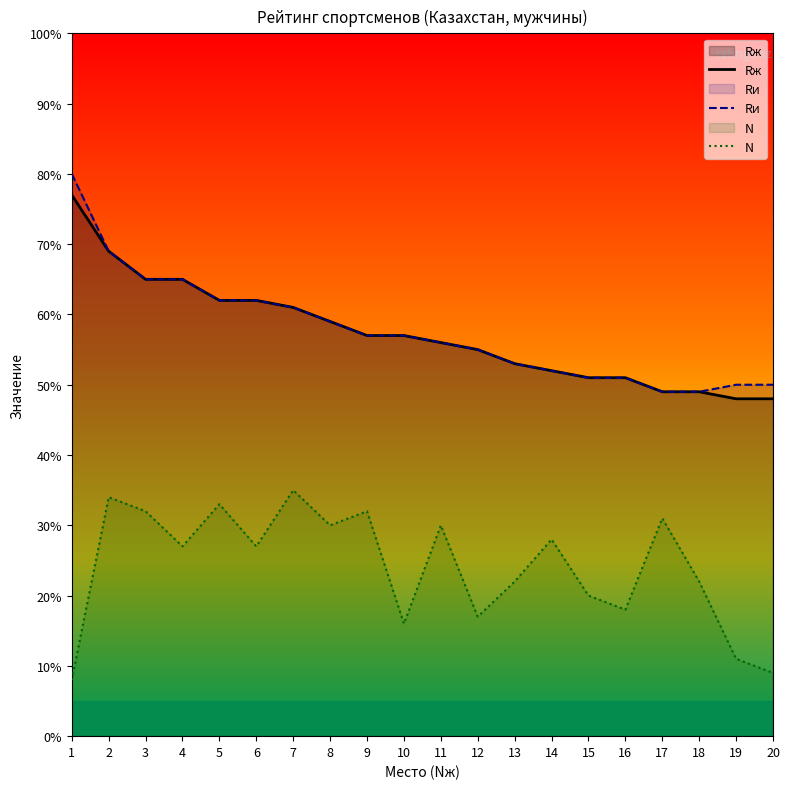

Which label corresponds to the smallest value in the chart?

1